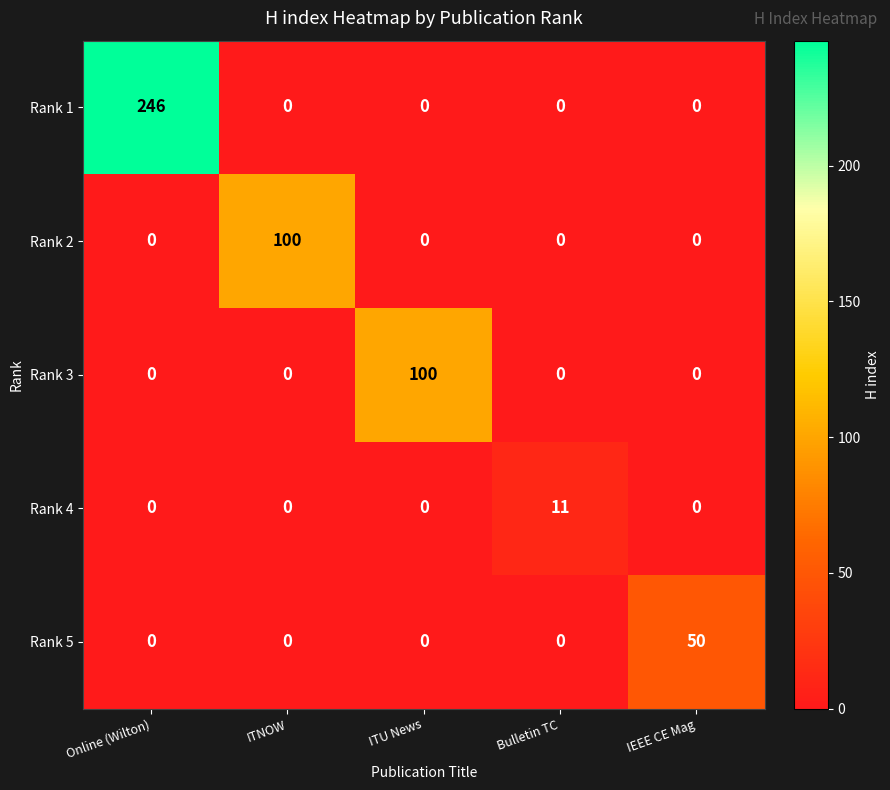

True or false: Rank 5 has a value of 31 at Bulletin TC.

False